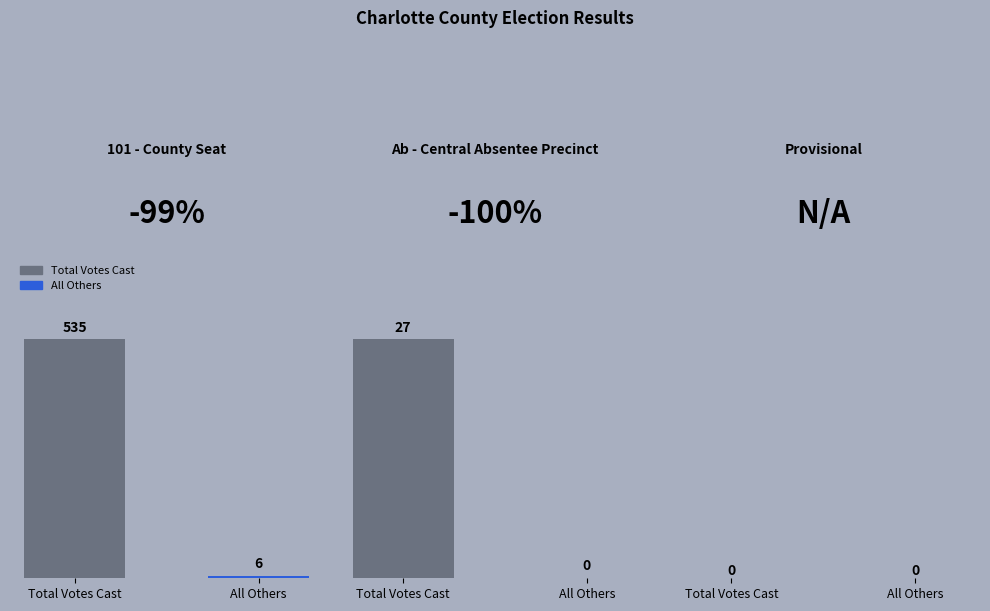

Reading right to left, what are all the values shown in this chart?

Total Votes Cast: 0	27	535
All Others: 0	0	6